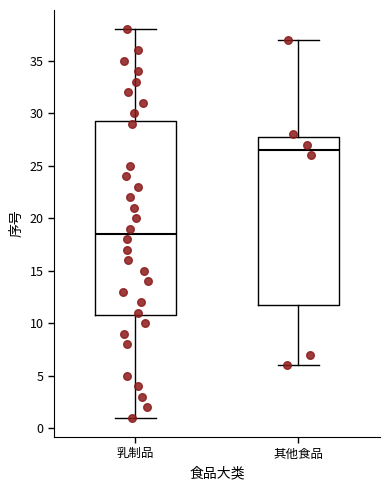

Where does the median line of the box for 乳制品 sit on the y-axis? The values are not printed on the chart, so give them approximately, as read against the axis.

18.5